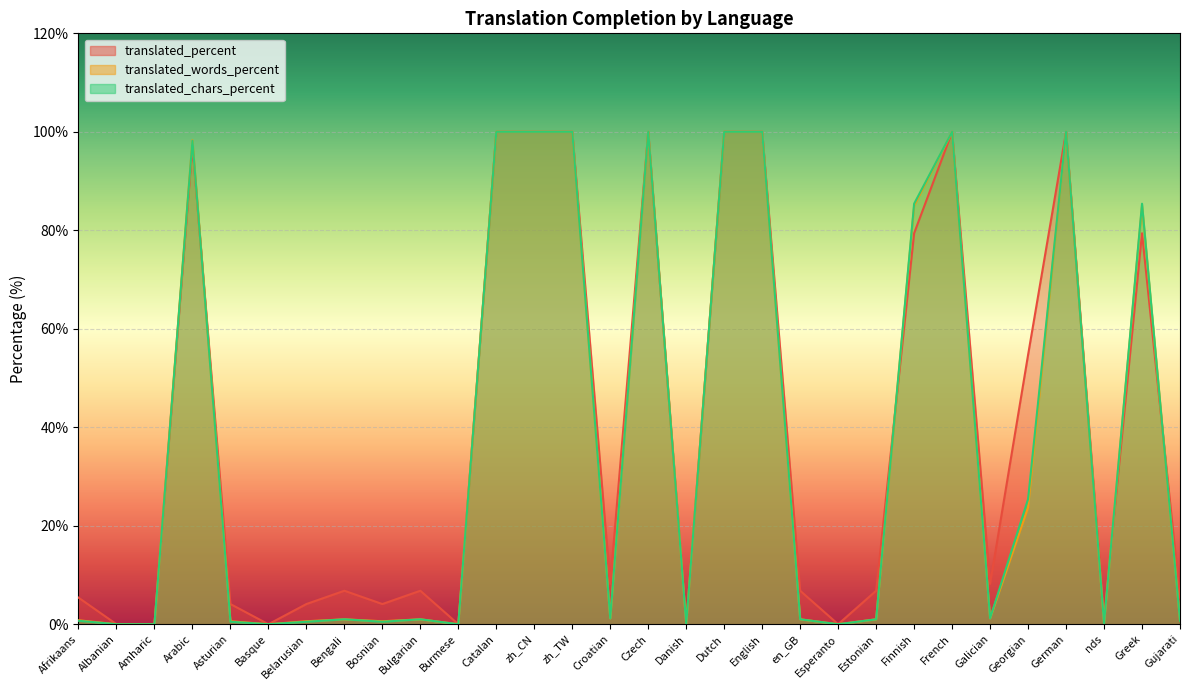

Where is the first local maximum for translated_chars_percent?

Arabic